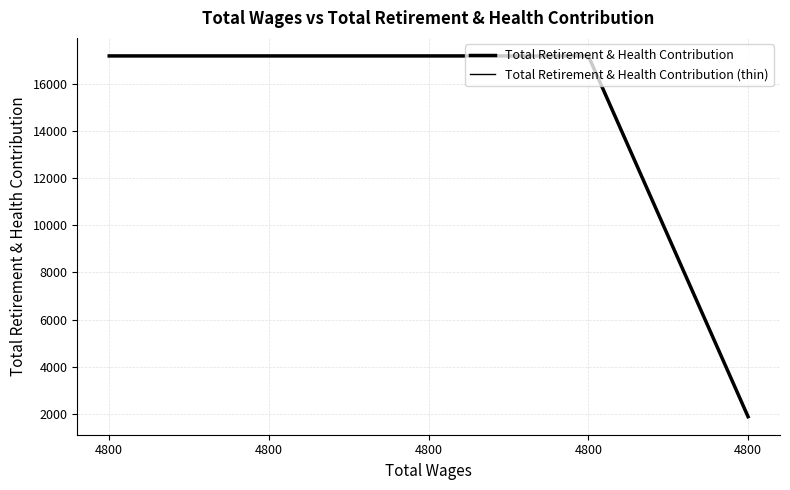

Does the chart display data point markers on the line(s)?

No